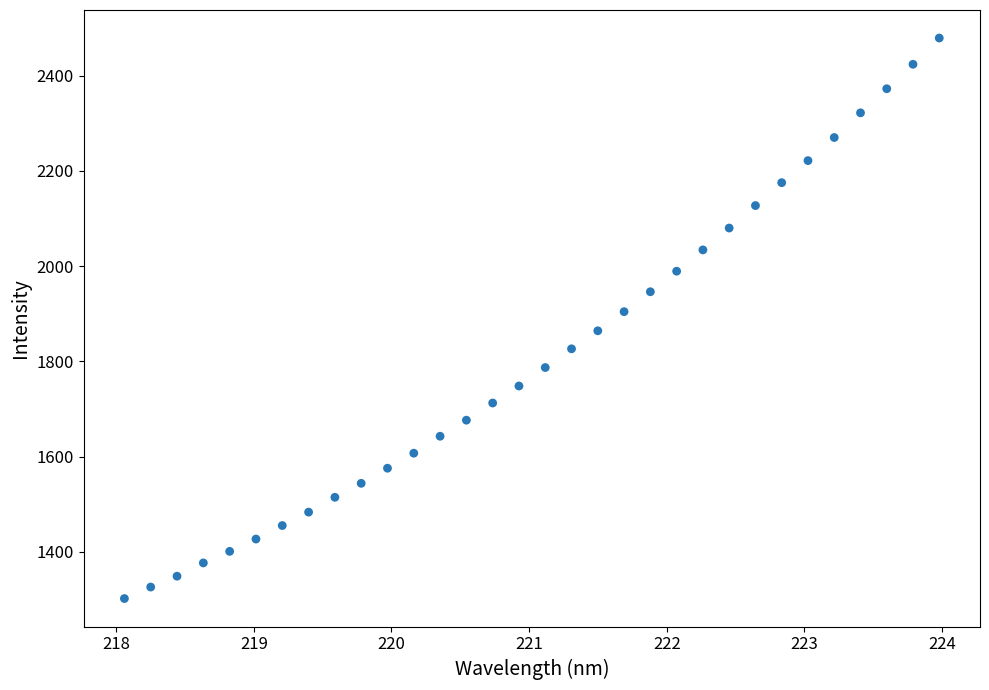

What is the range of X values (max minus min)?

5.9